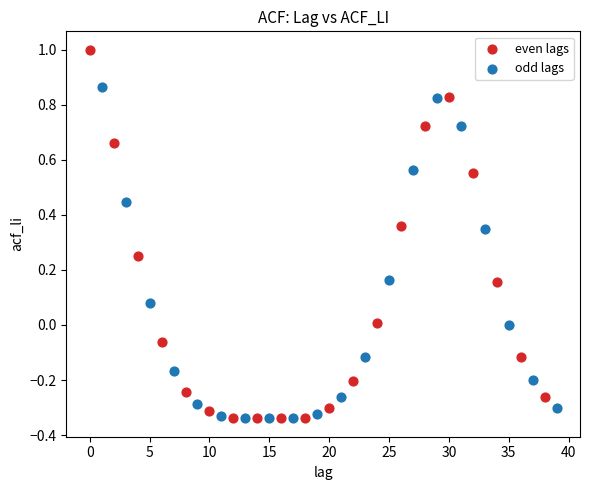

Which series has the largest Y range (max minus min)?

even lags